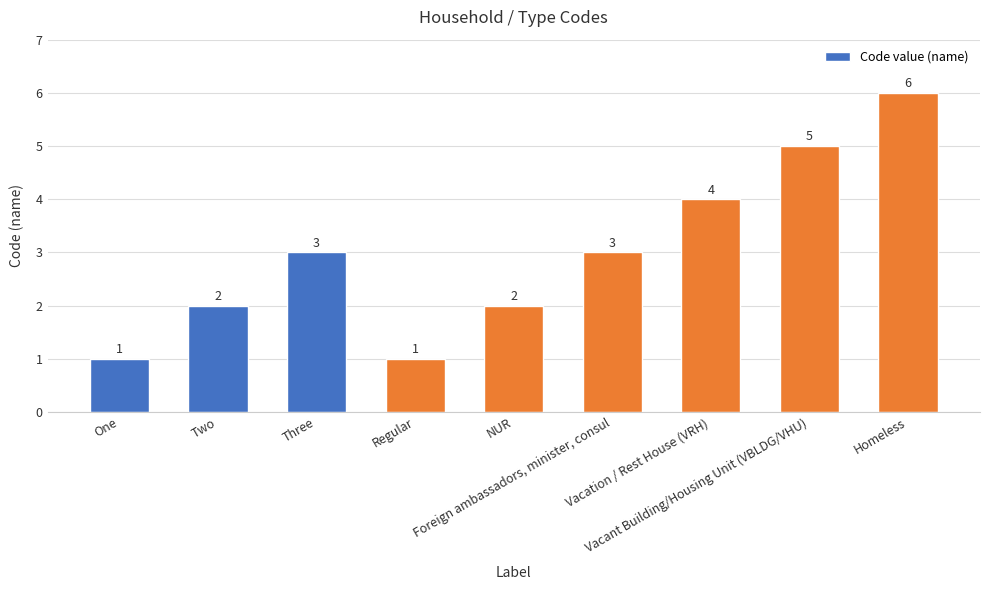

Count the values in the range 2 to 4.

5